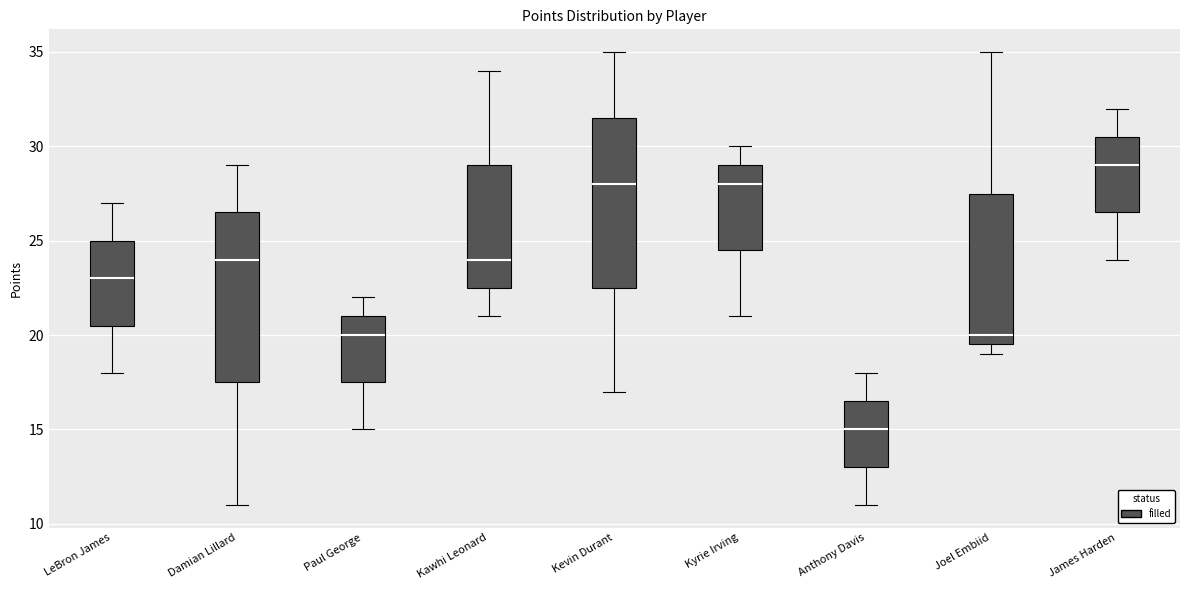

Where does the upper whisker of the box for Kawhi Leonard end on the y-axis? The values are not printed on the chart, so give them approximately, as read against the axis.

34.0